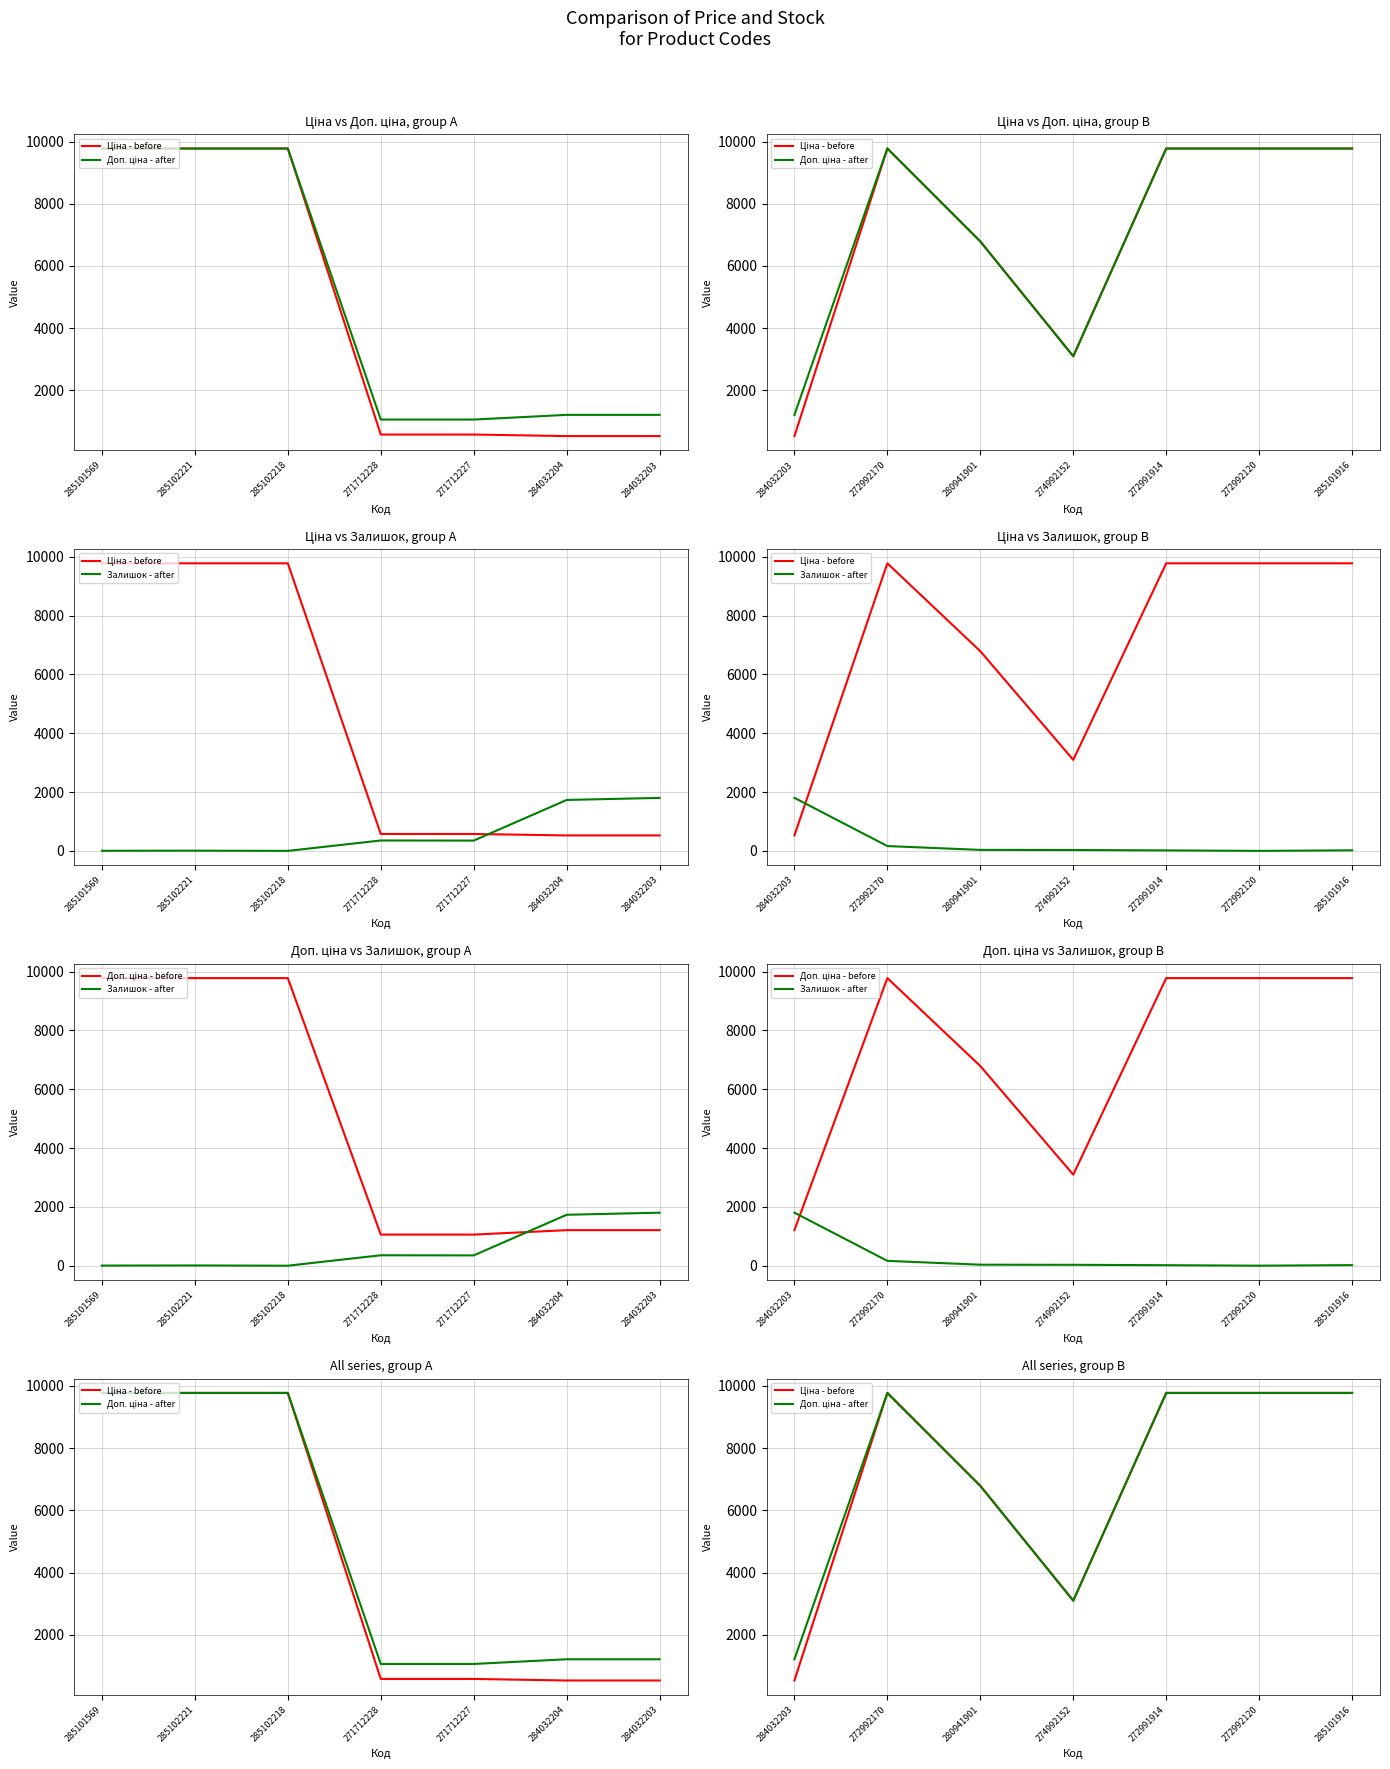

The value of Залишок - after at 272992170 is 254.7. True or false?

False